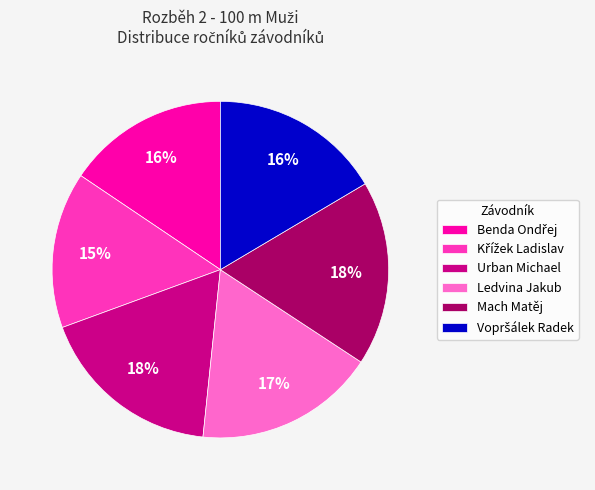

True or false: Urban Michael accounts for 33% of the total.

False